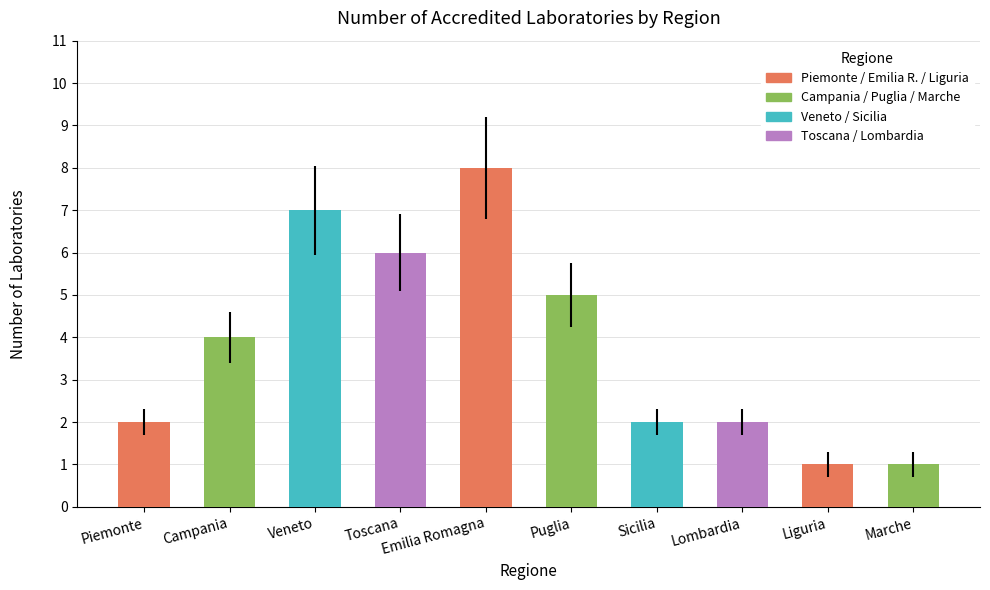

How many bars are there in total?

10